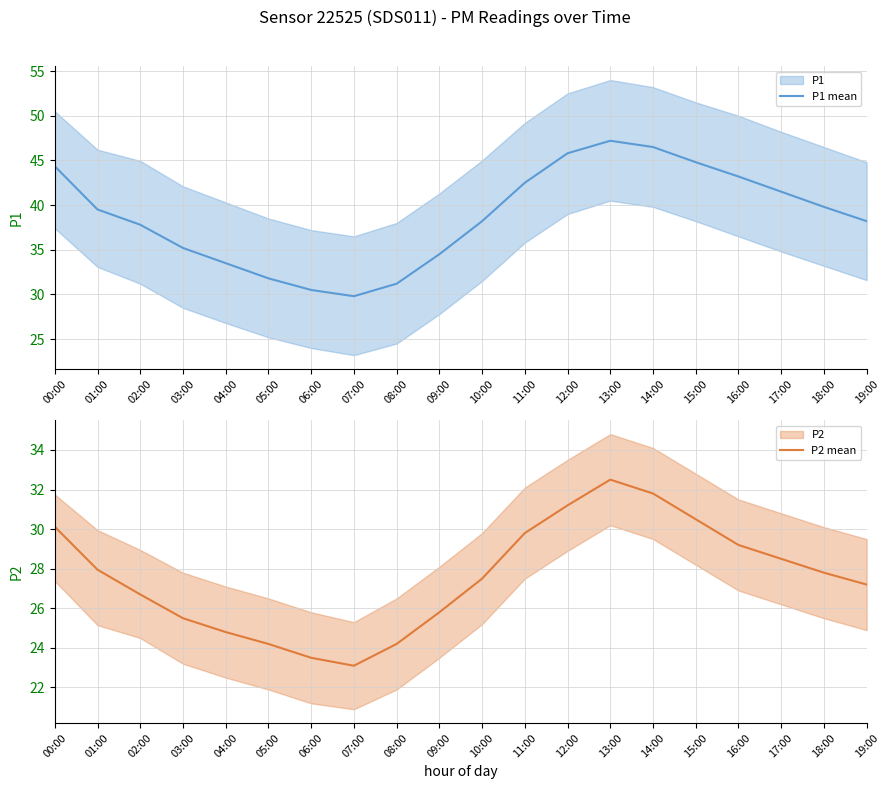

Which category has the highest value in the P1 mean series?

13:00